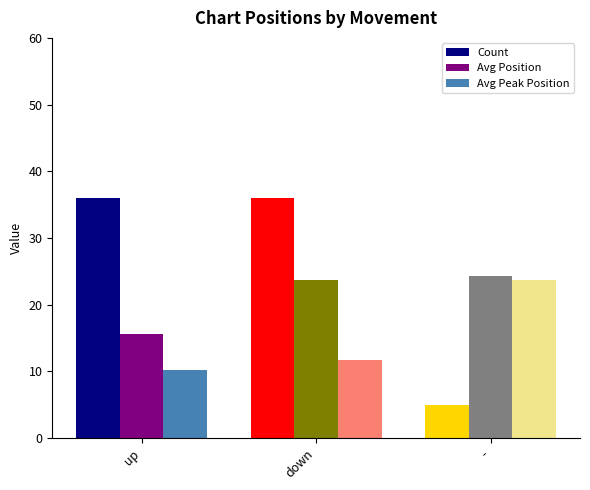

The Count series shows 5.0 at -. True or false?

True